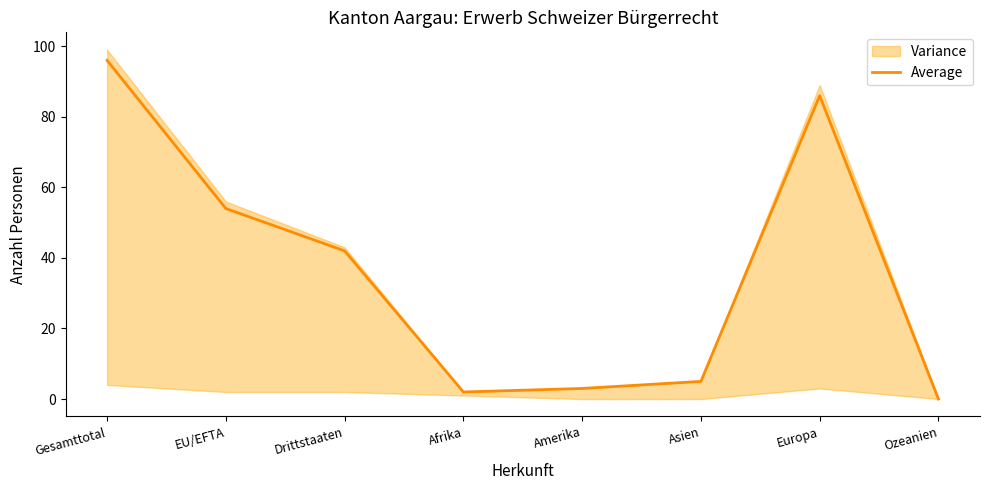

How many points are higher than both their immediate neighbors (excluding endpoints)?

1